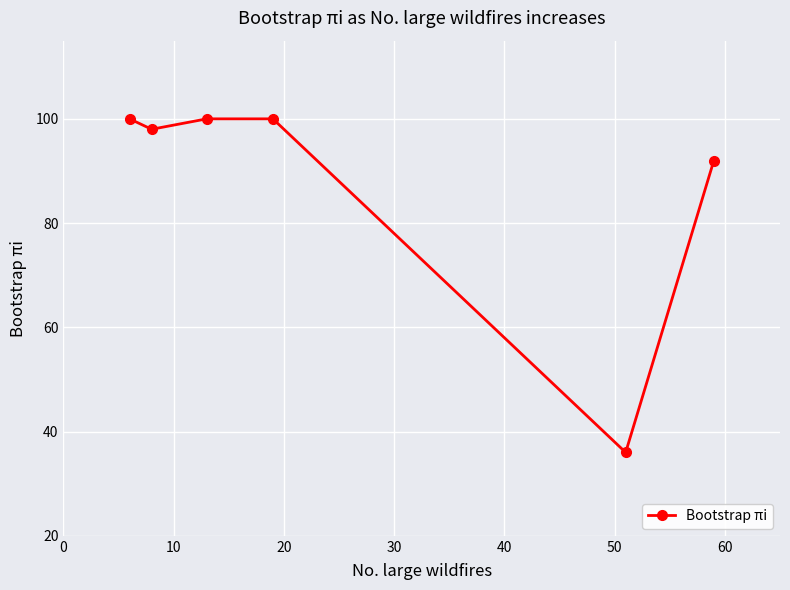

True or false: there are more than 2 points higher than both neighbors.

False